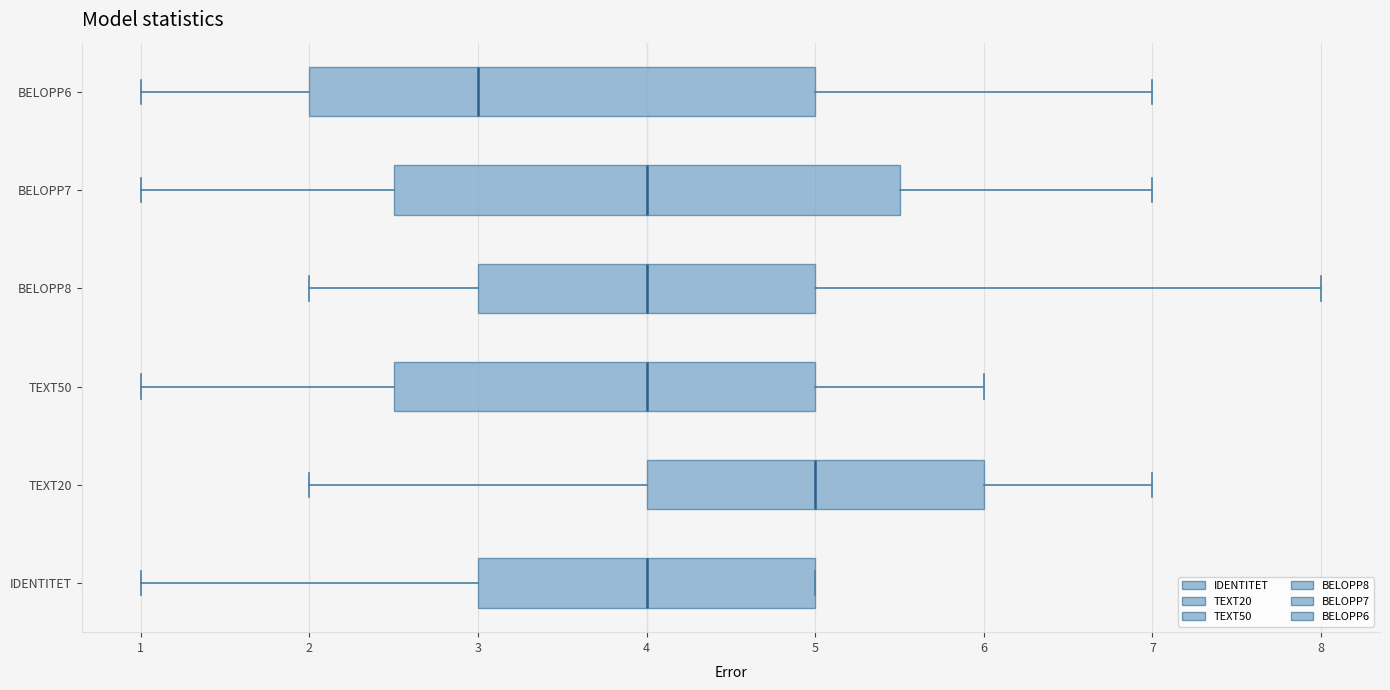

Reading bottom to top, read every box against the x-axis: the position of its median line, the range the box covers, and the ends of its whiskers. The values are not printed on the chart, so give them approximately, as read against the axis.

IDENTITET: median 4.0, box 3.0 to 5.0, whiskers 1.0 to 5.0
TEXT20: median 5.0, box 4.0 to 6.0, whiskers 2.0 to 7.0
TEXT50: median 4.0, box 2.5 to 5.0, whiskers 1.0 to 6.0
BELOPP8: median 4.0, box 3.0 to 5.0, whiskers 2.0 to 8.0
BELOPP7: median 4.0, box 2.5 to 5.5, whiskers 1.0 to 7.0
BELOPP6: median 3.0, box 2.0 to 5.0, whiskers 1.0 to 7.0